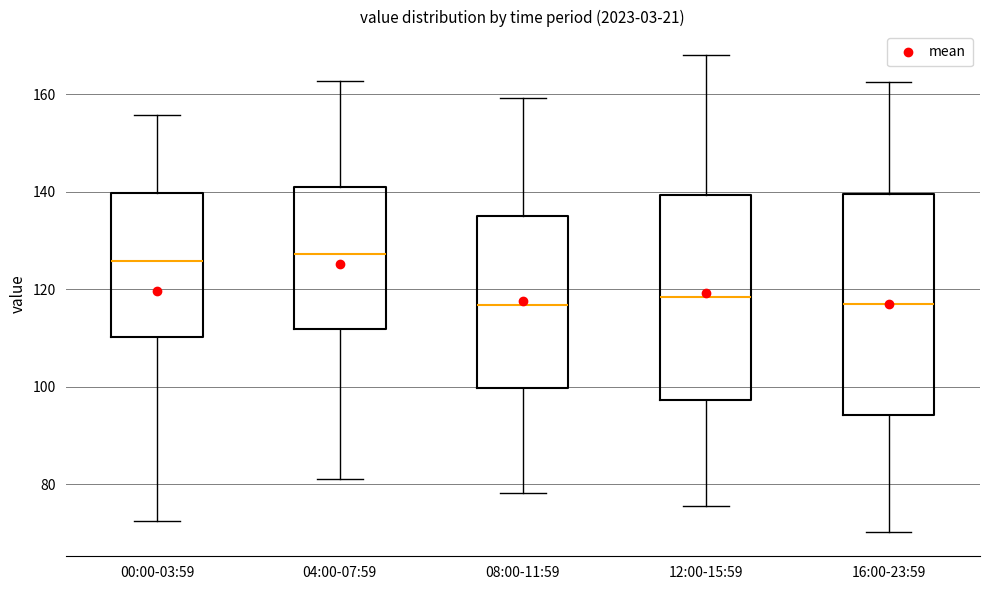

Where does the median line of the box for 08:00-11:59 sit on the y-axis? The values are not printed on the chart, so give them approximately, as read against the axis.

116